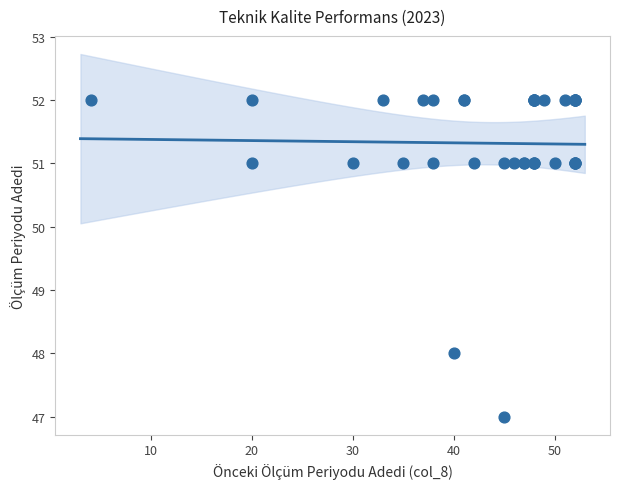

What Y value in the scatter plot is closest to 49?

48